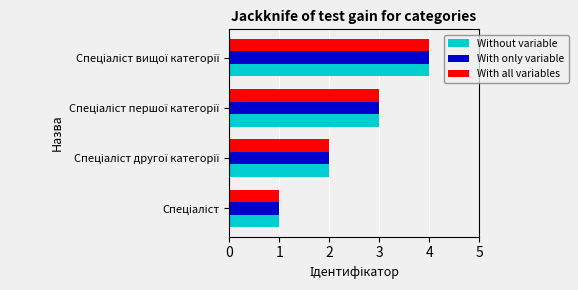

What is the difference between the maximum and minimum values in the With all variables series?

3